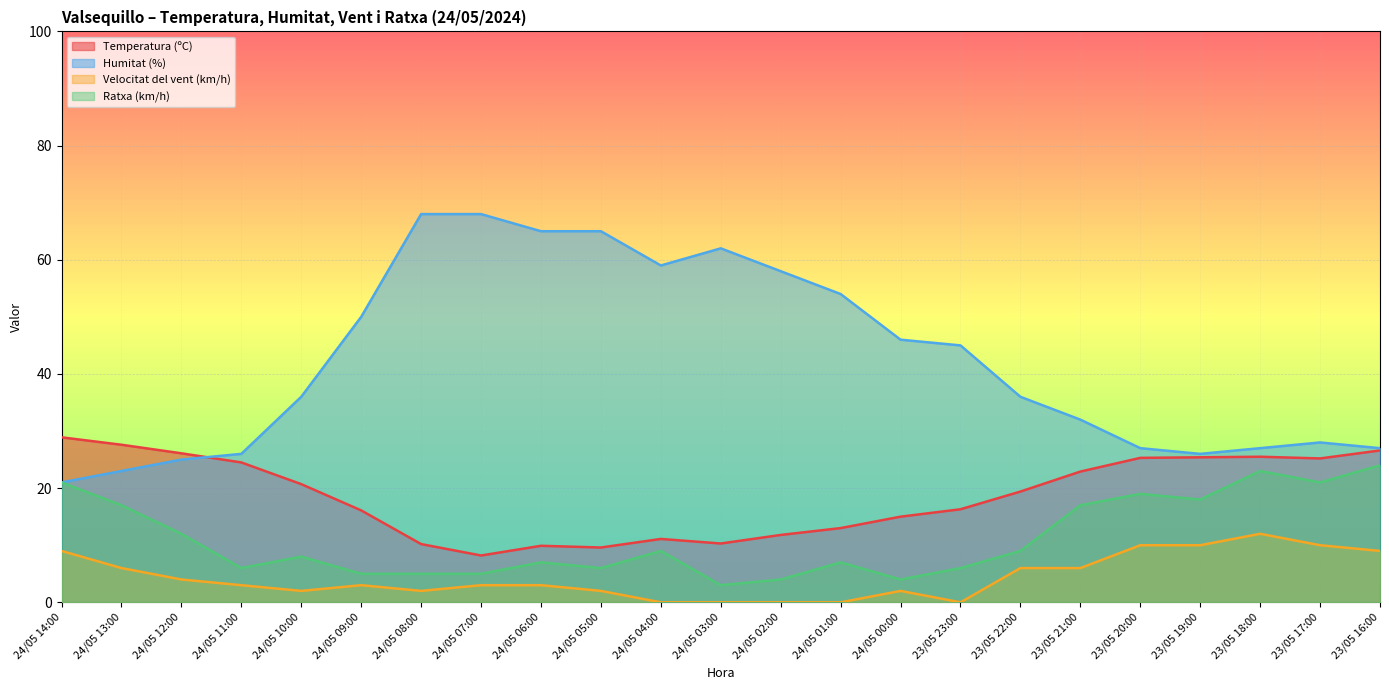

How many values in the Velocitat del vent (km/h) series are below 3?

9